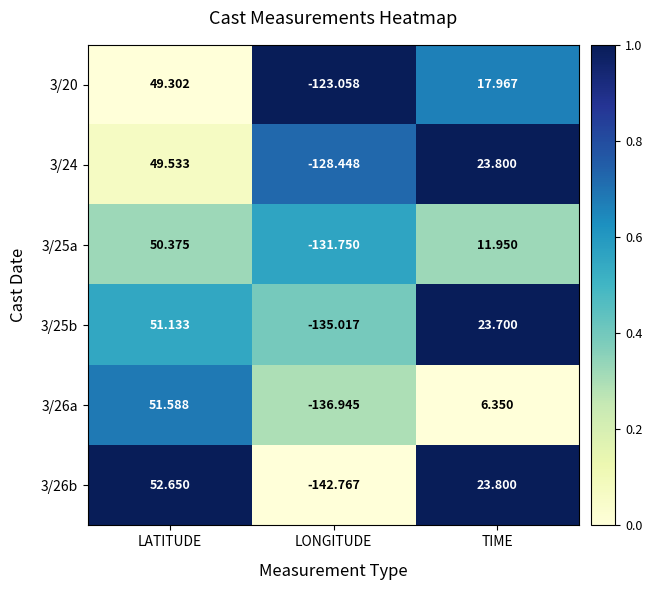

Rank the series at LONGITUDE from lowest to highest value.

3/26b, 3/26a, 3/25b, 3/25a, 3/24, 3/20